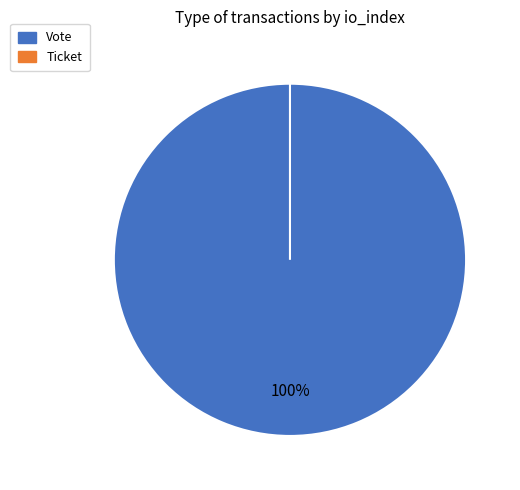

How many segments does this pie chart have?

2